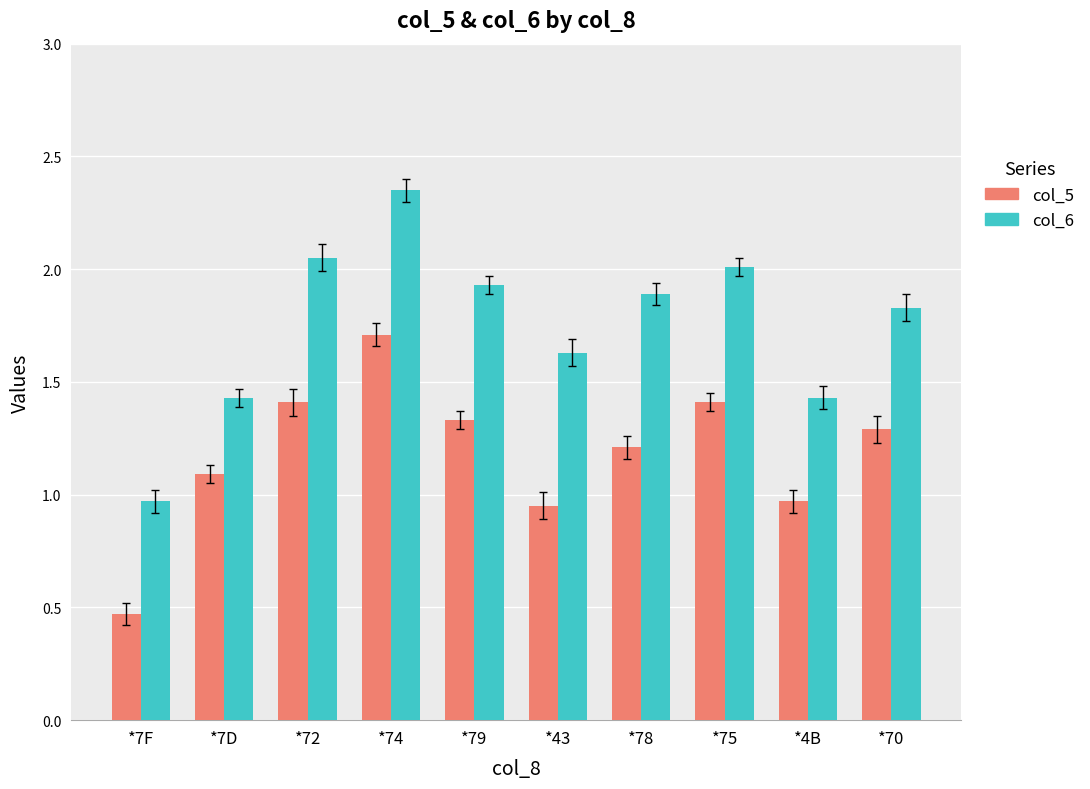

List the series in order of their peak value, lowest first.

col_5, col_6